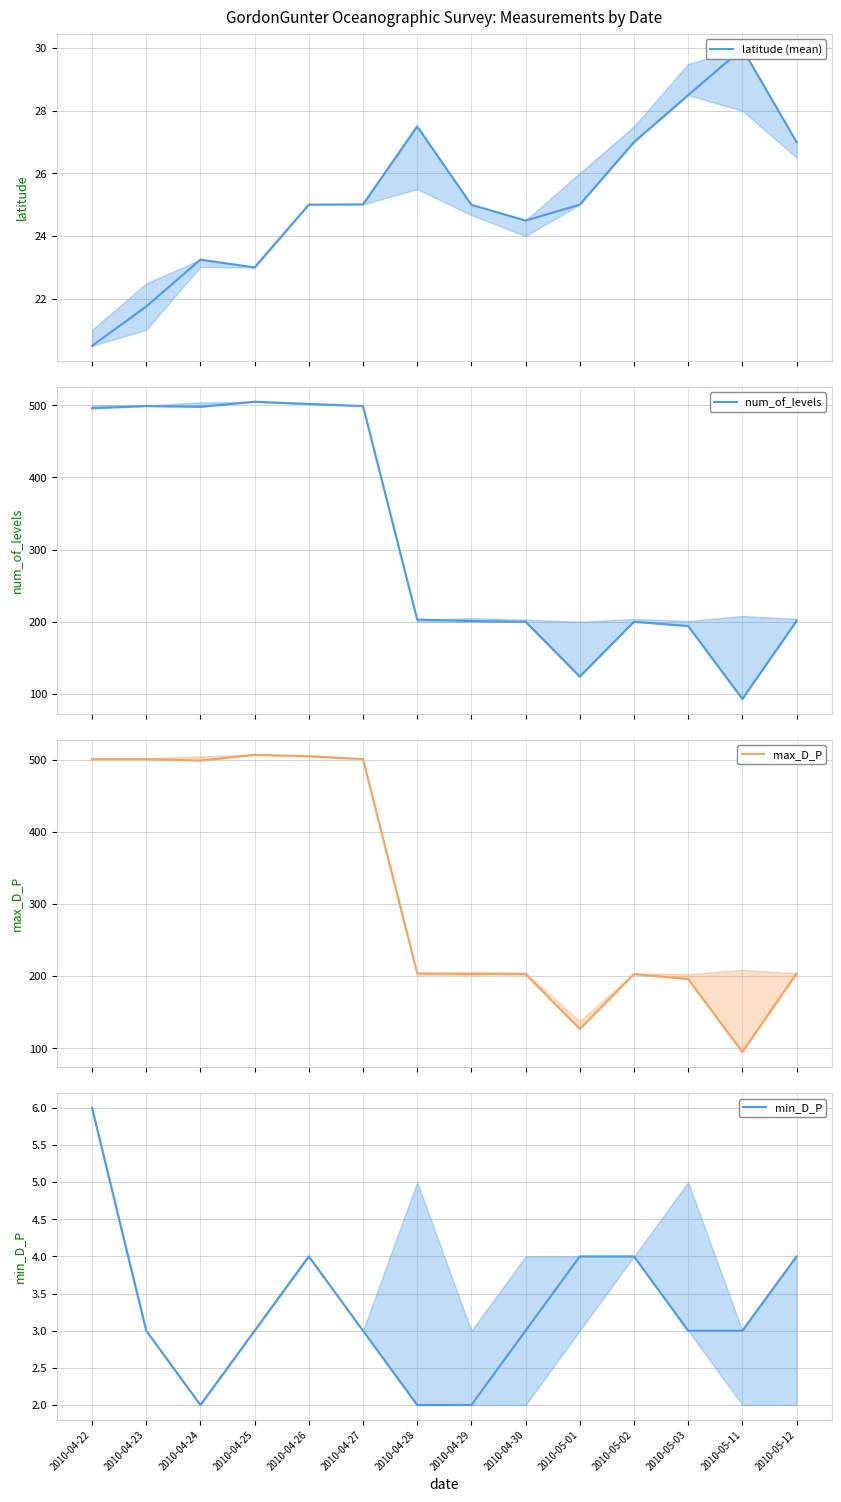

Between 2010-04-24 and 2010-04-28, which series saw the biggest shift?

num_of_levels